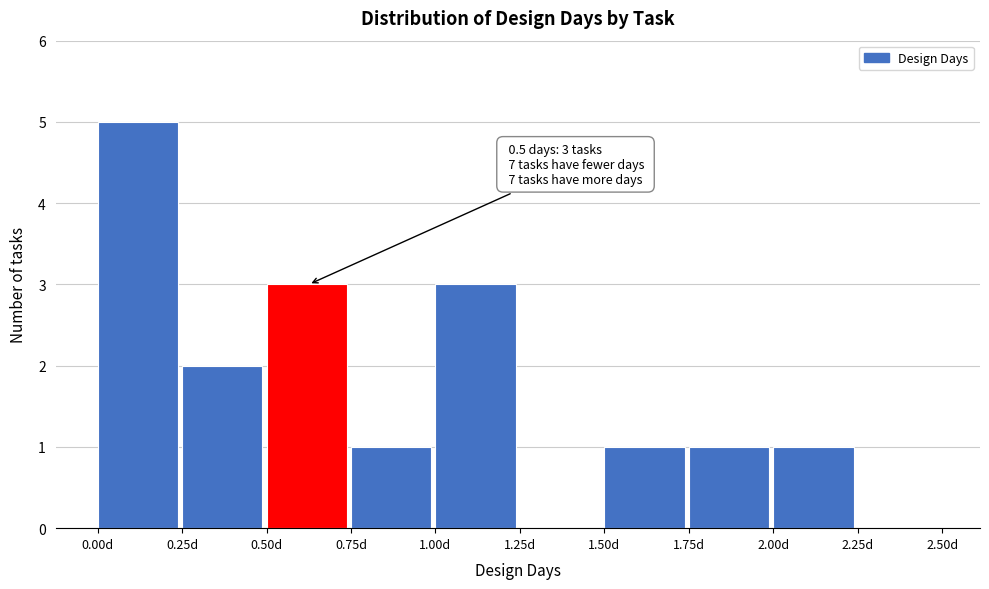

Over which range of the x-axis is the bar tallest?

0.00 to 0.25